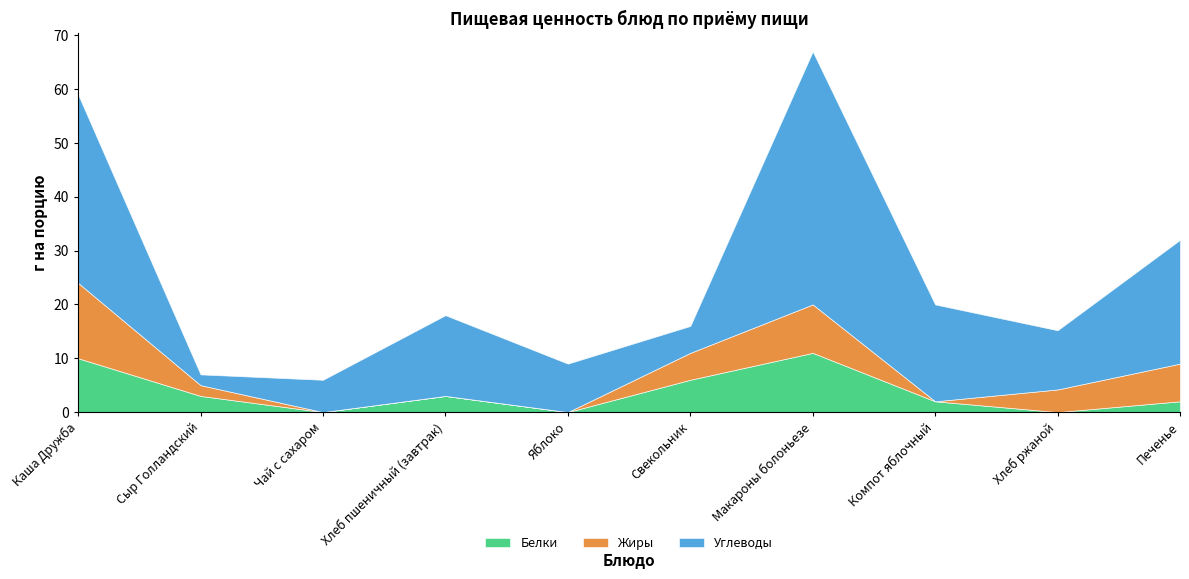

Which has a higher value, Яблоко or Компот яблочный?

Компот яблочный